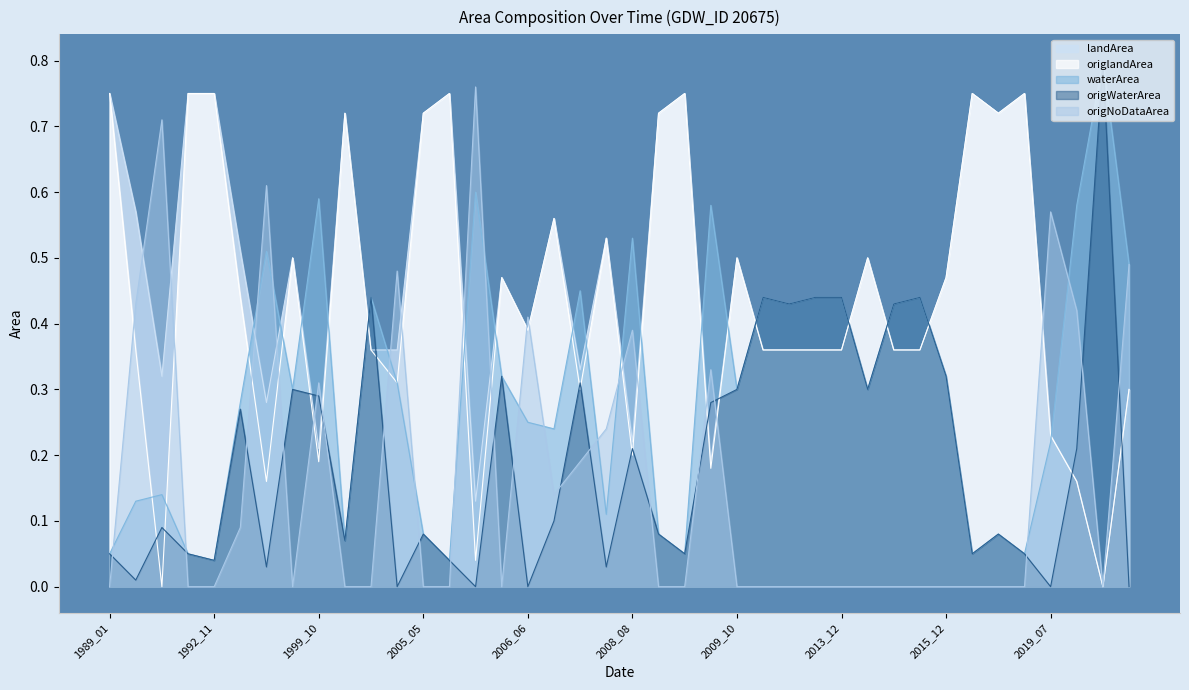

Which series has the largest total across all categories?

landArea